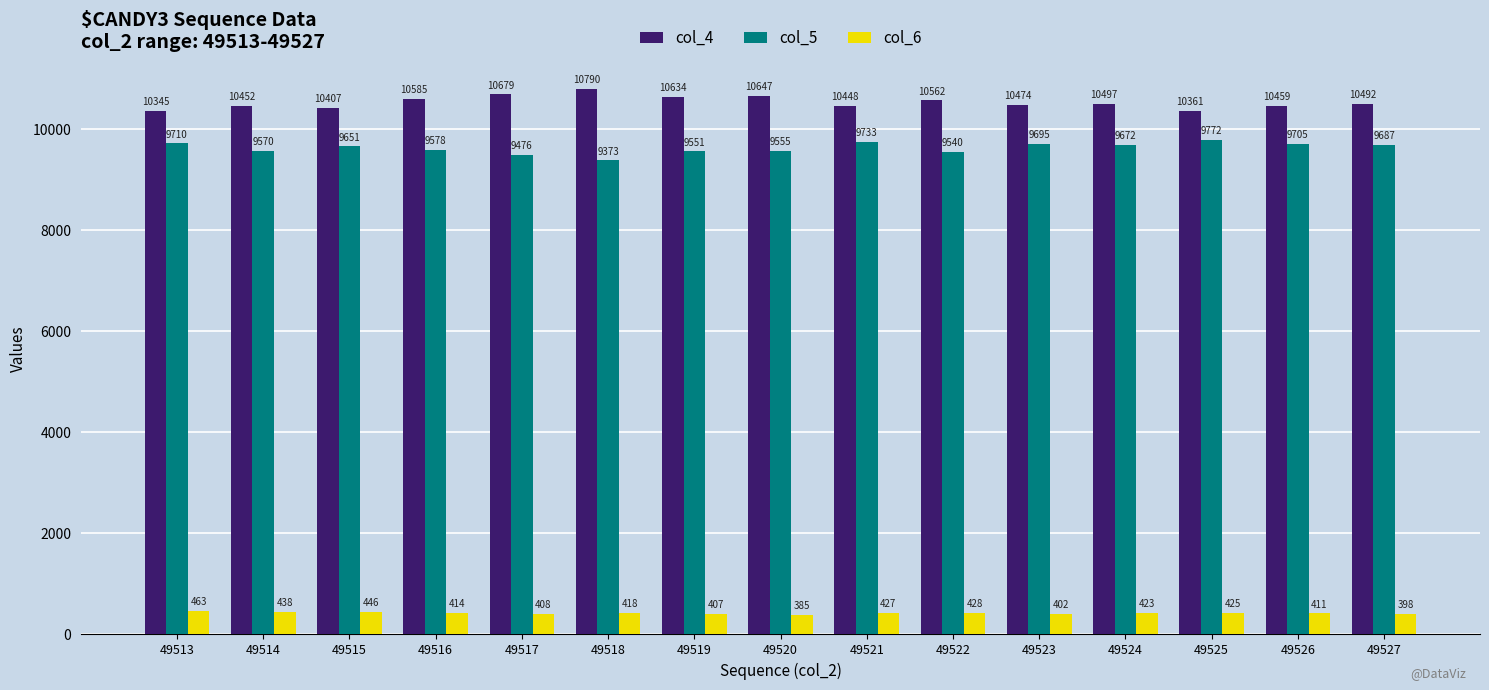

List the series in order of their peak value, highest first.

col_4, col_5, col_6